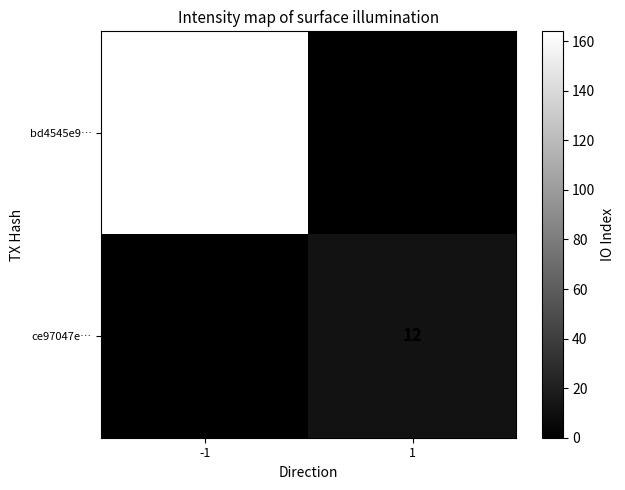

What is the sum of all bd4545e9… values?

164